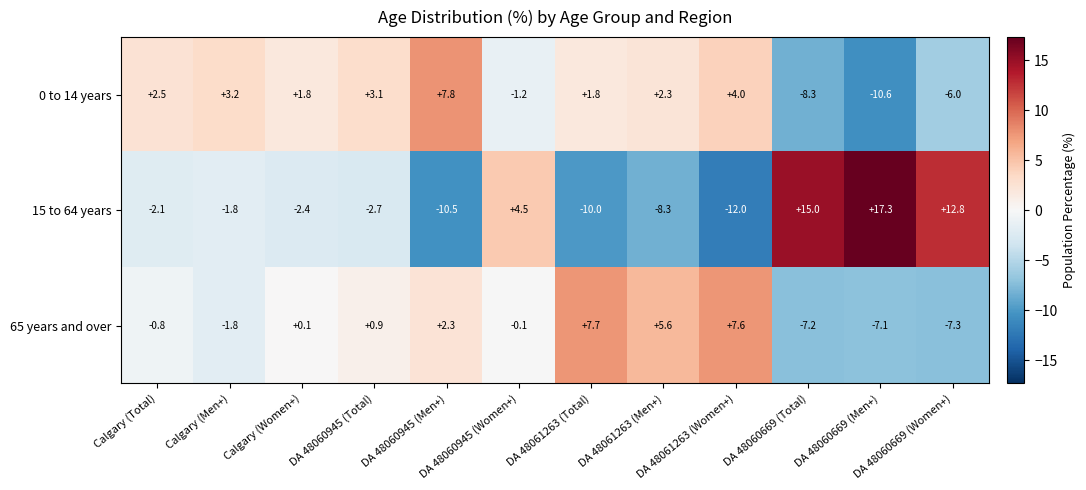

Rank the series by their maximum value, from highest to lowest.

15 to 64 years, 0 to 14 years, 65 years and over